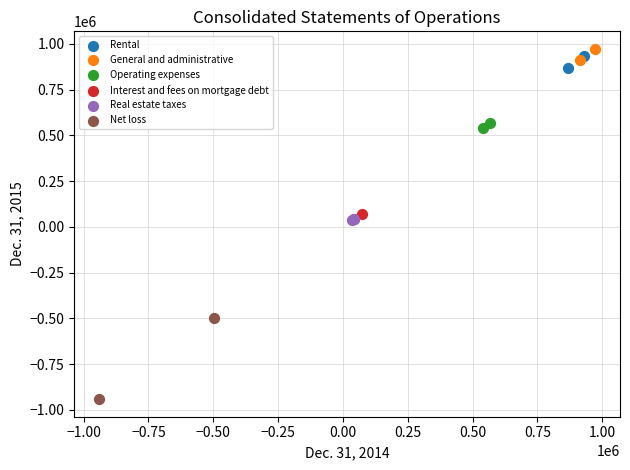

What are all the series names shown in the legend?

Rental, General and administrative, Operating expenses, Interest and fees on mortgage debt, Real estate taxes, Net loss